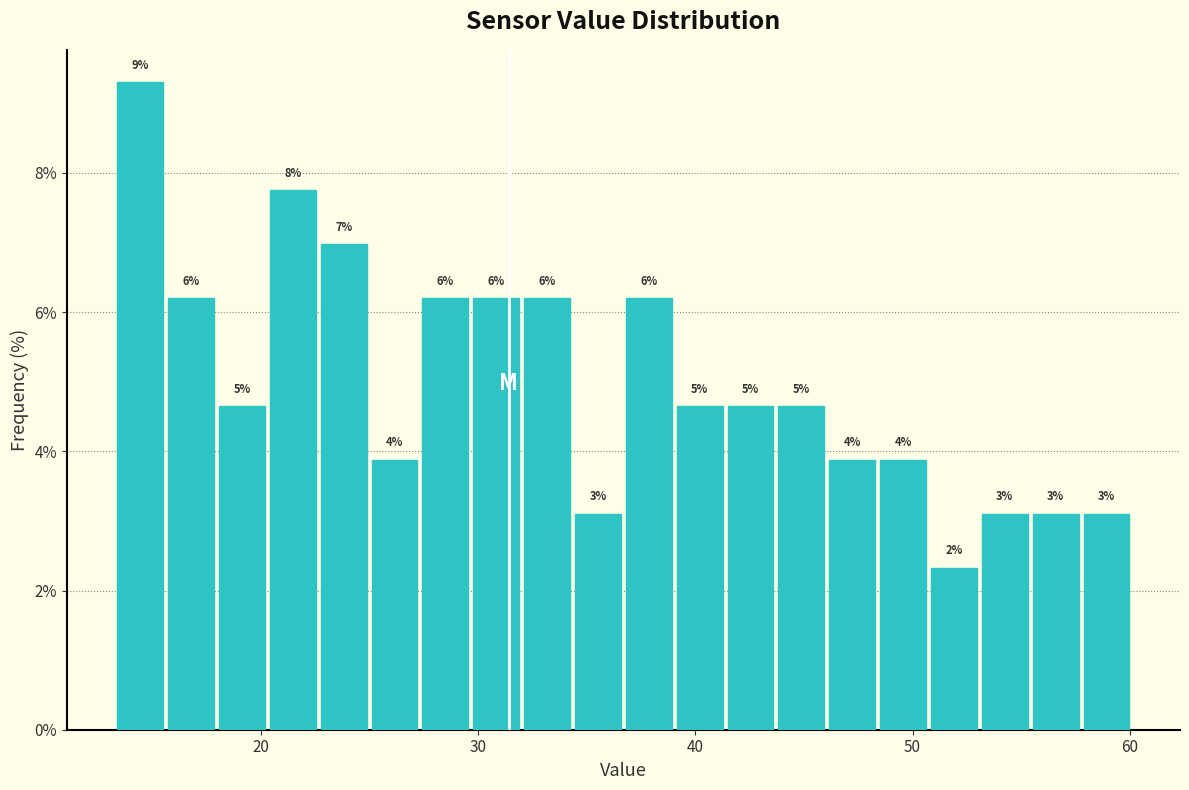

Around what value on the x-axis is the tallest bar? Give the approximate position of its centre, as read against the axis.

14